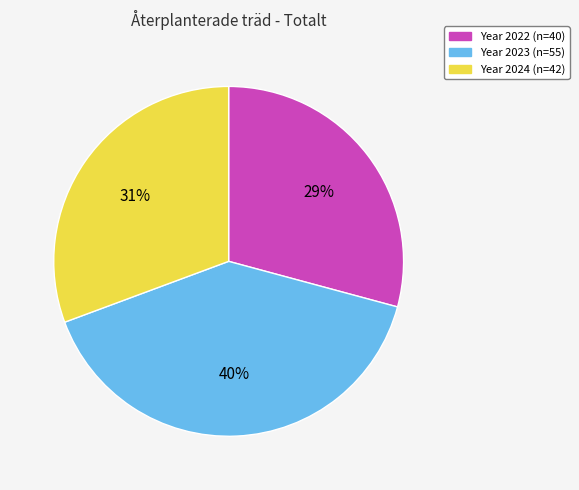

Does any single category account for the majority?

No